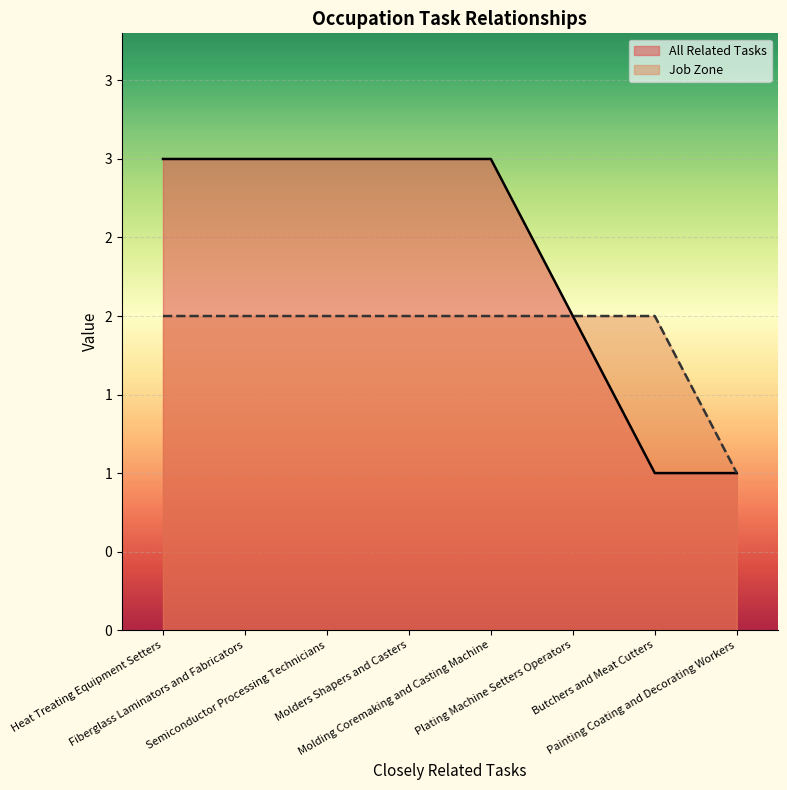

True or false: All Related Tasks has a value of 1 at Butchers and Meat Cutters.

True